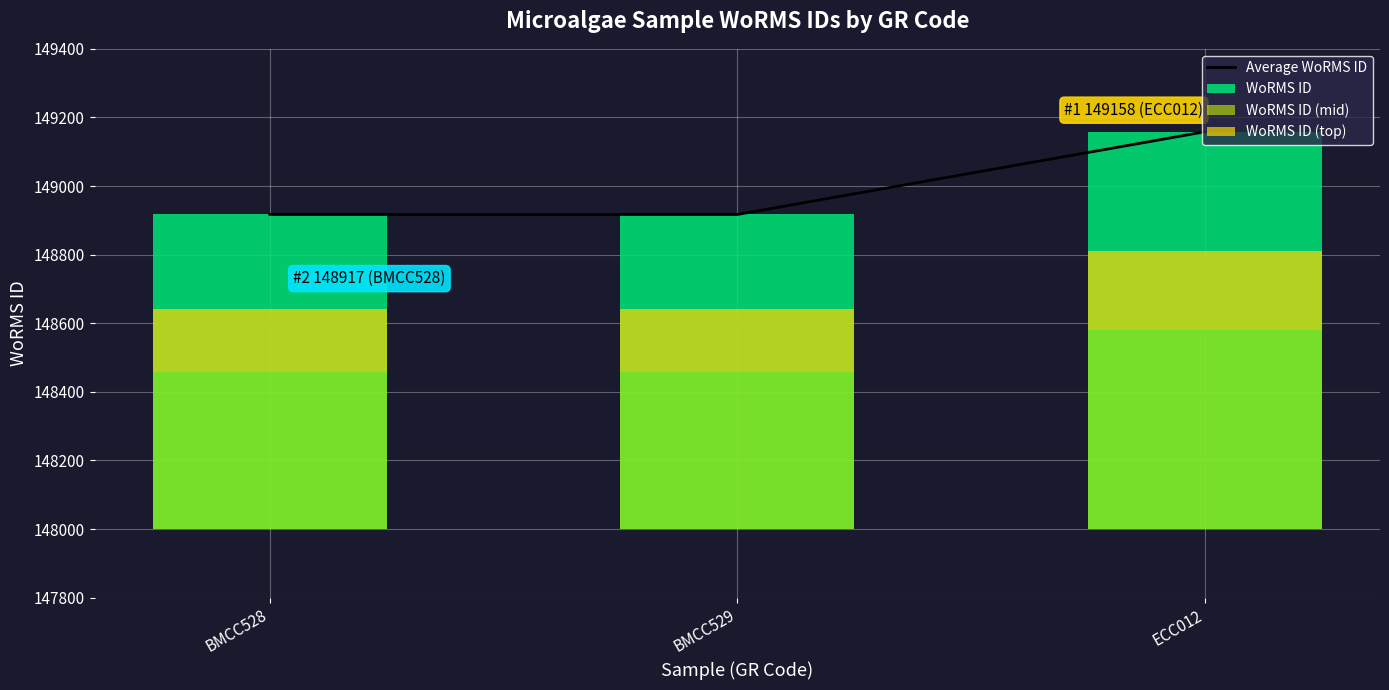

What position from the right is ECC012?

1